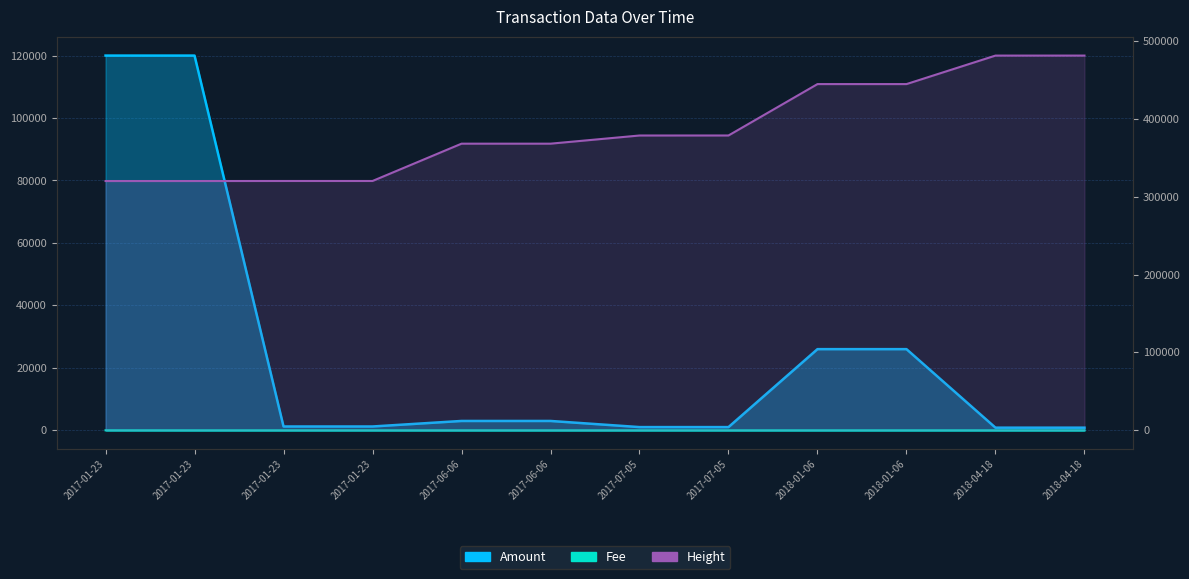

What is the lowest value of the Amount series?

849